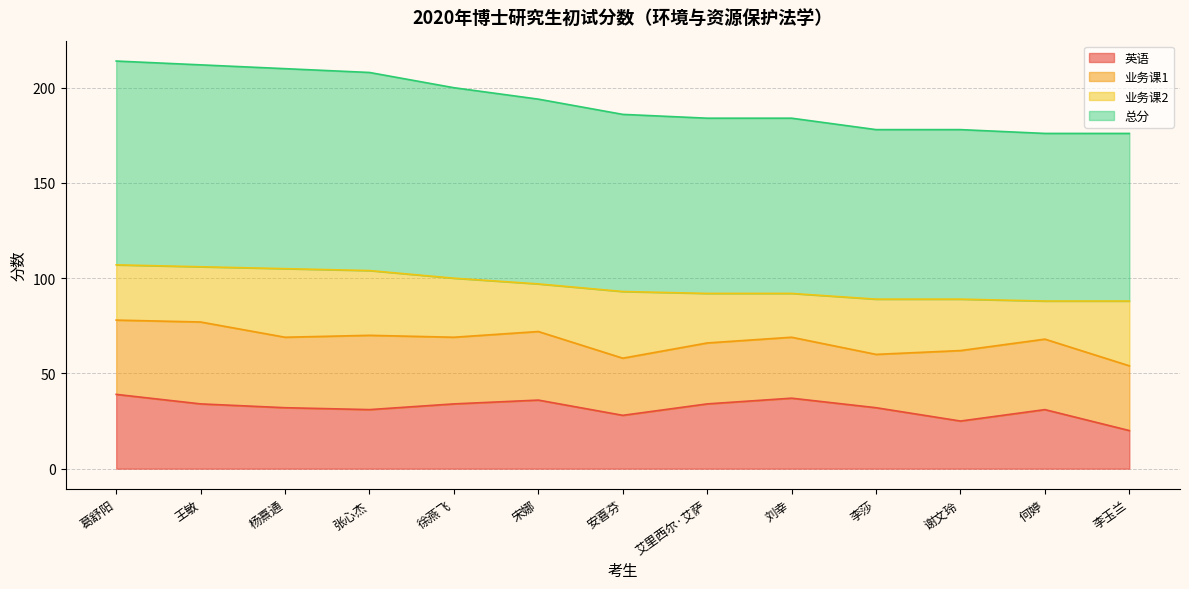

What is the minimum value shown in the chart?

20